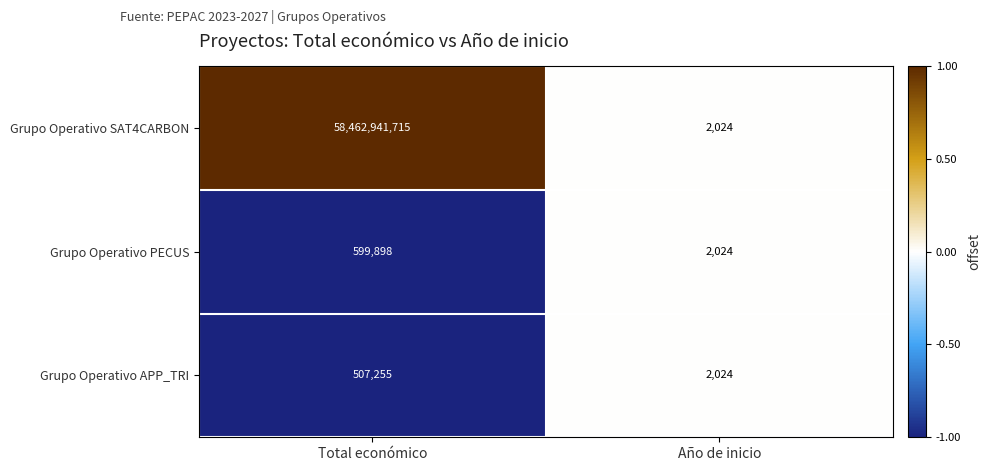

Which label corresponds to the largest value in the chart?

Total económico